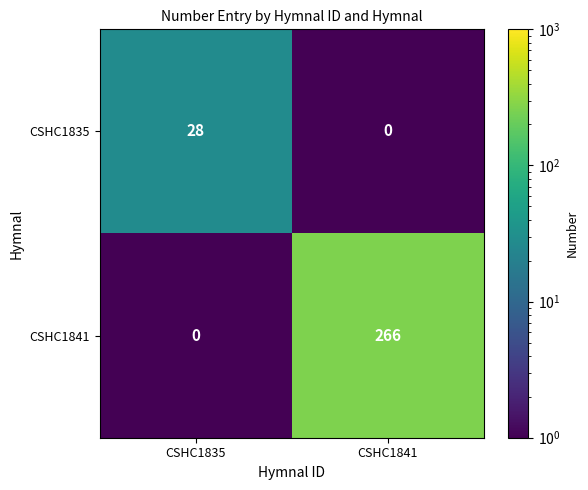

Between CSHC1835 and CSHC1841, which series saw the biggest shift?

CSHC1841